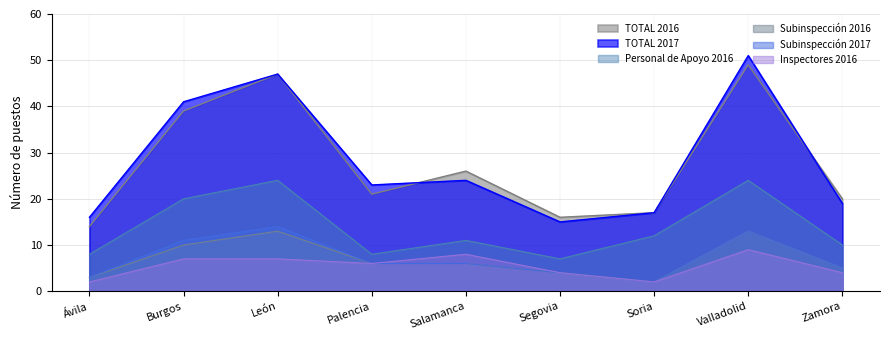

How many values in the Inspectores 2016 series exceed 6?

4